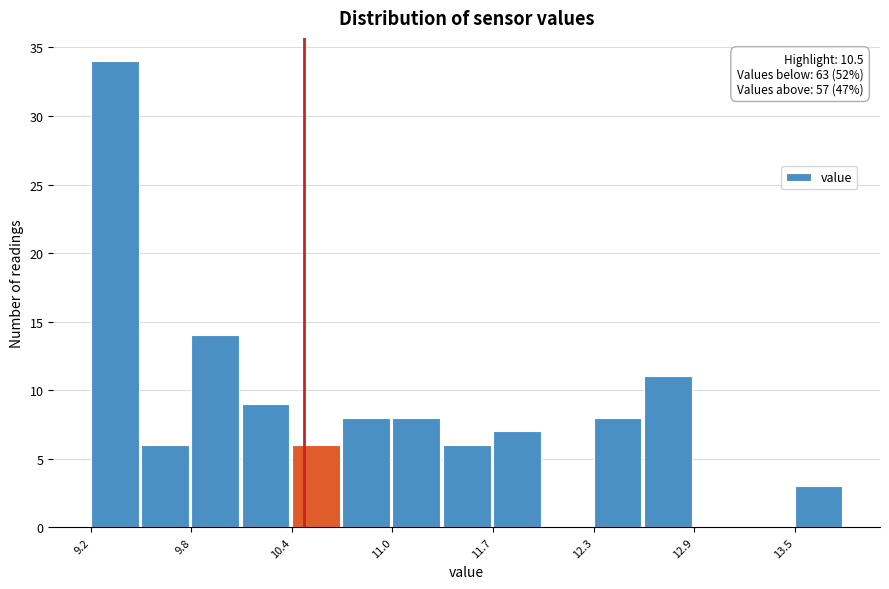

Read against the x-axis, roughly where is the centre of the tallest bar?

9.3